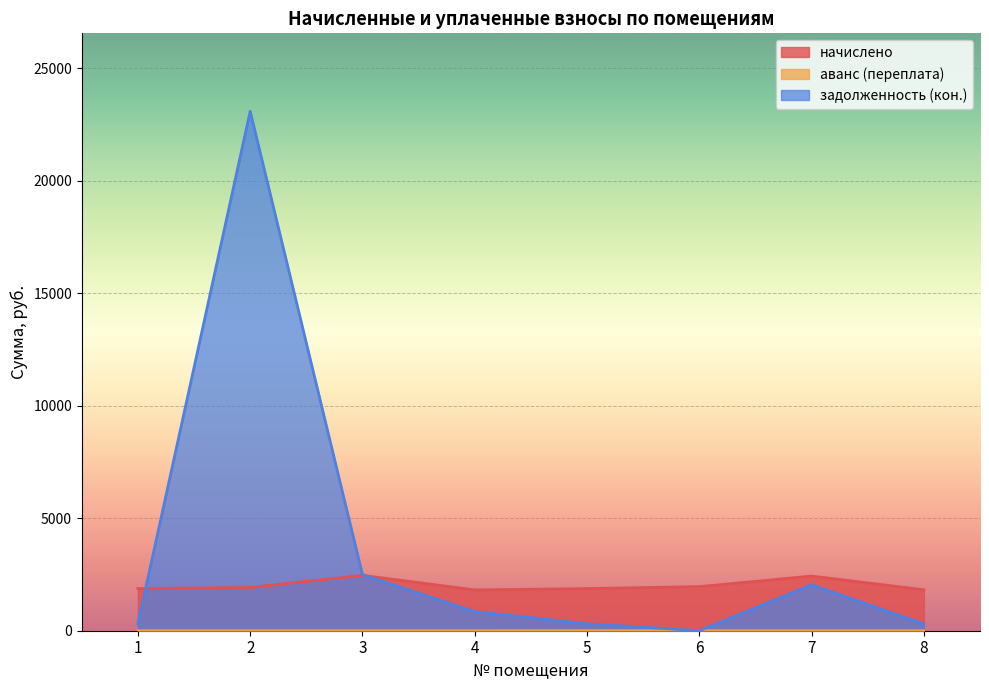

True or false: задолженность (кон.) has more than 2 interior local peaks.

False